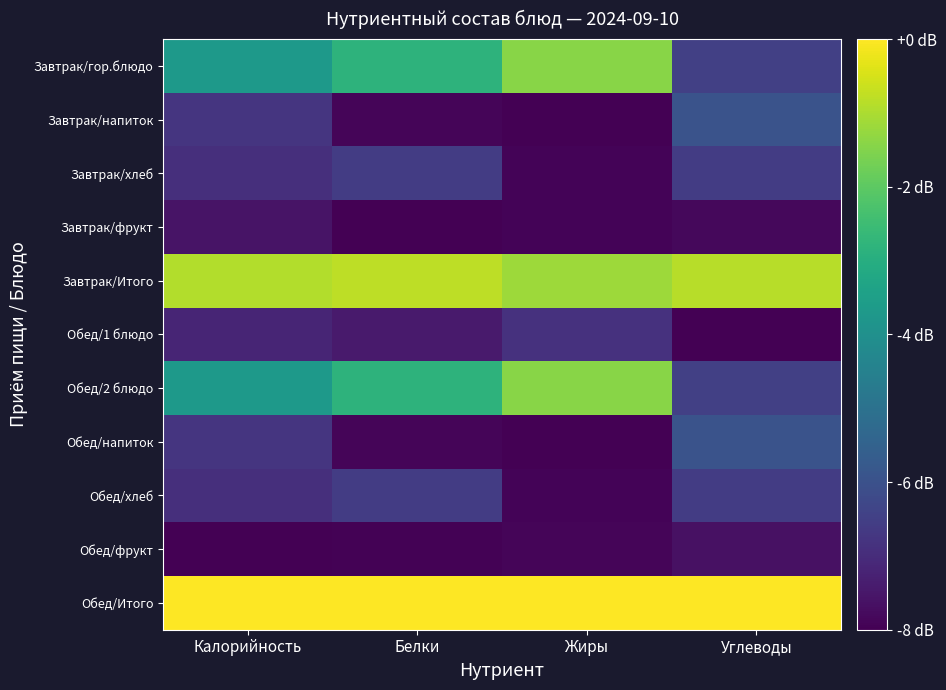

Which label corresponds to the smallest value in the chart?

Жиры